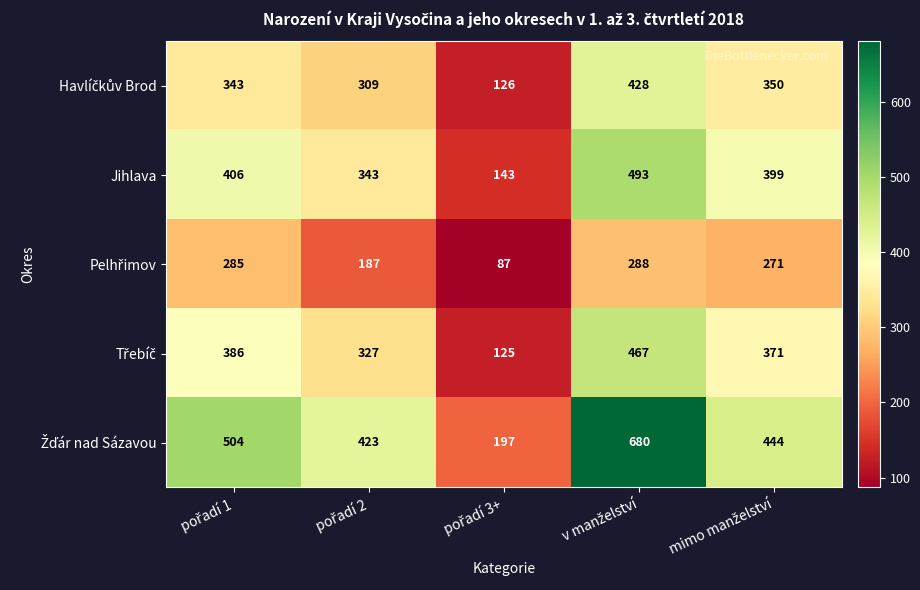

What is the difference between the maximum and minimum values in the Jihlava series?

350